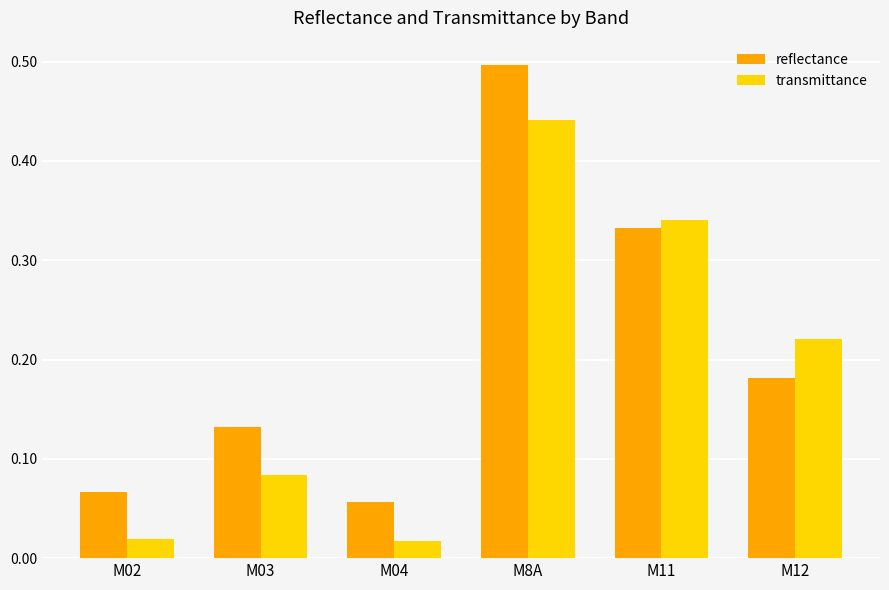

At M8A, list the series in order from largest to smallest.

reflectance, transmittance